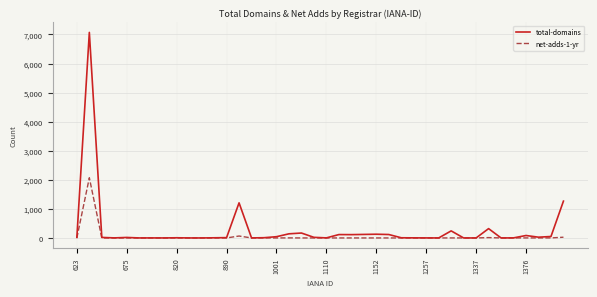

What is the difference between the maximum and minimum values in the total-domains series?

7072